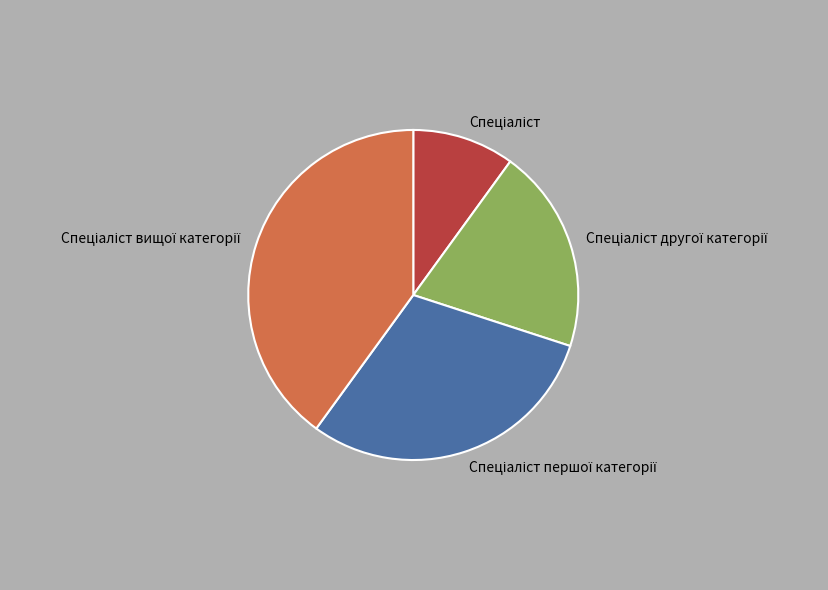

Is there any slice that represents more than half of the pie?

No